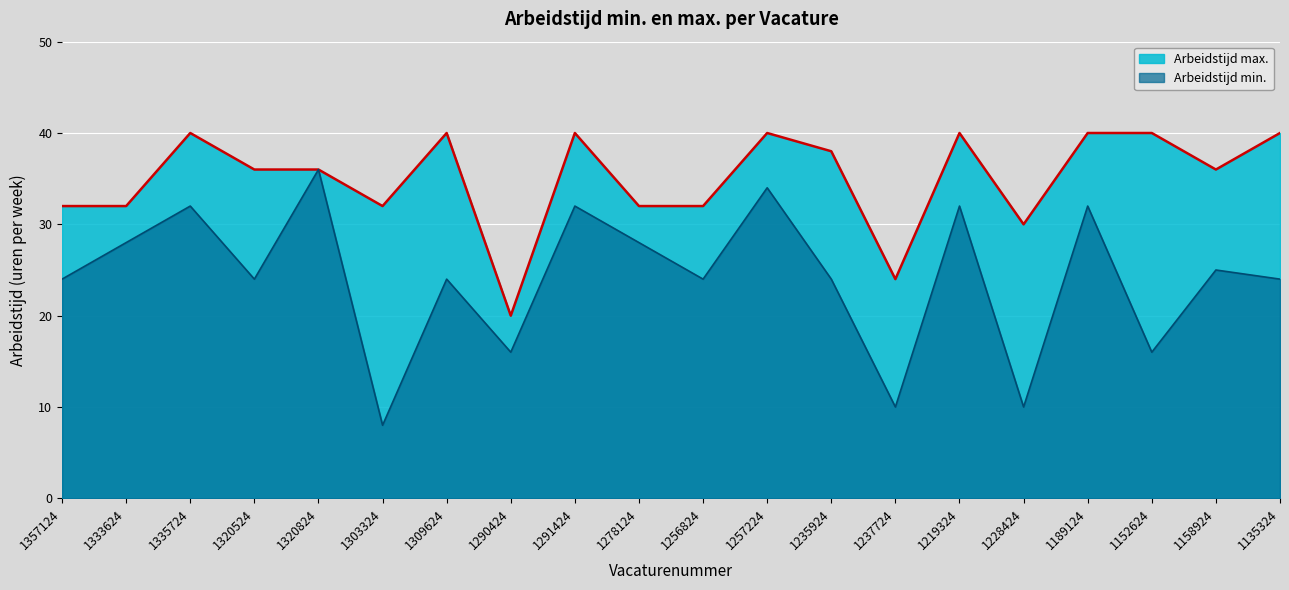

How many lines are shown in the chart?

2